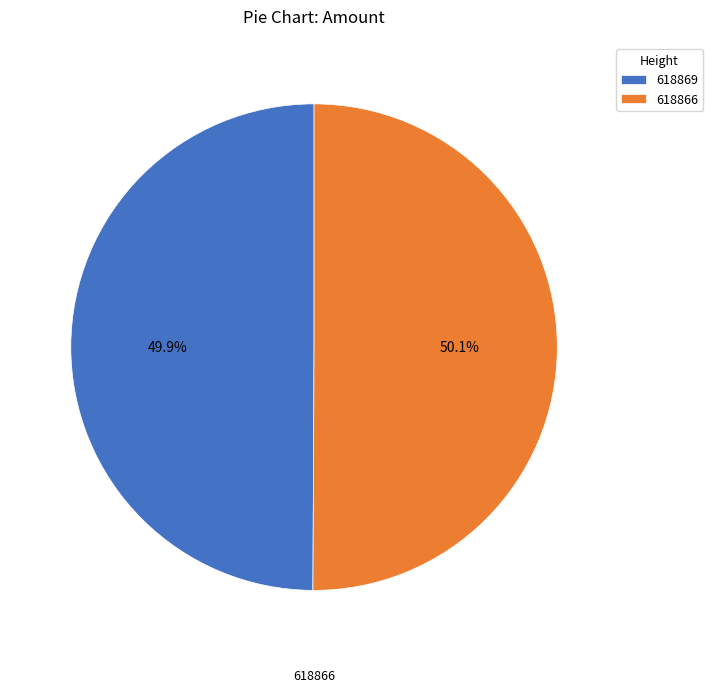

Does any single category account for the majority?

Yes